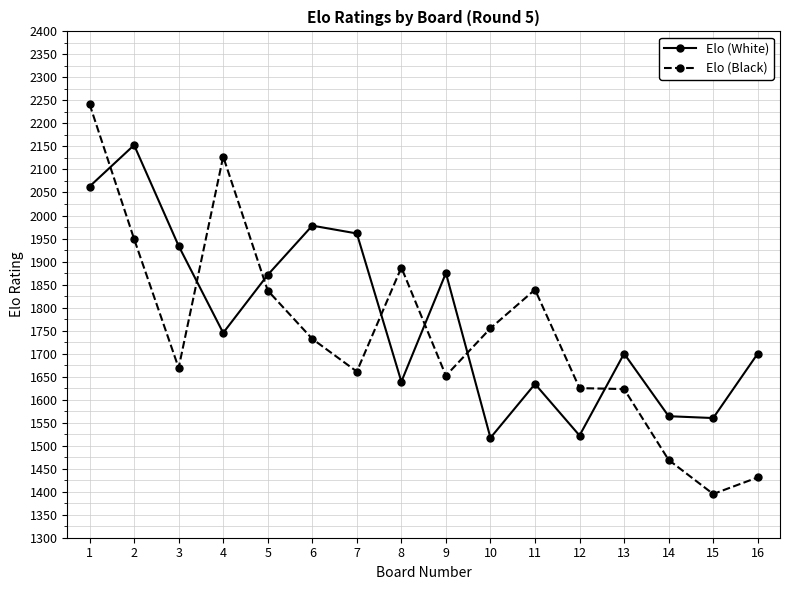

True or false: Elo (Black) has more than 1 points higher than both neighbors.

True